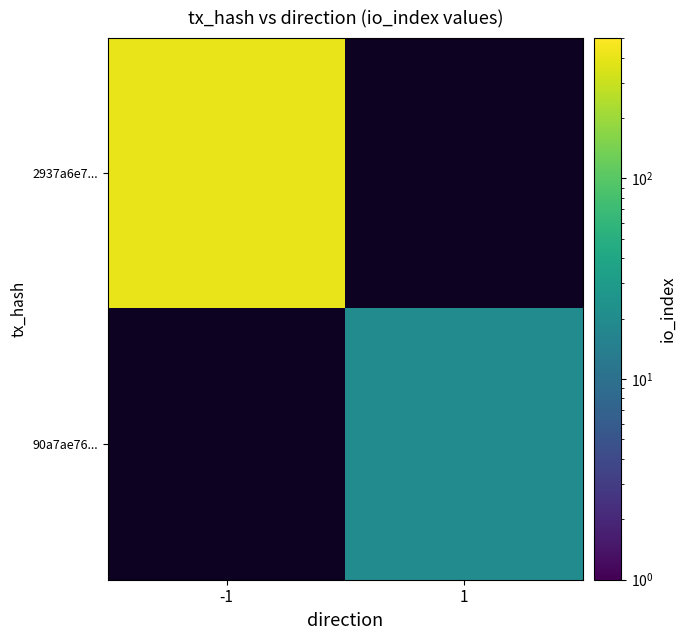

What is the total value across all series at 1?

20